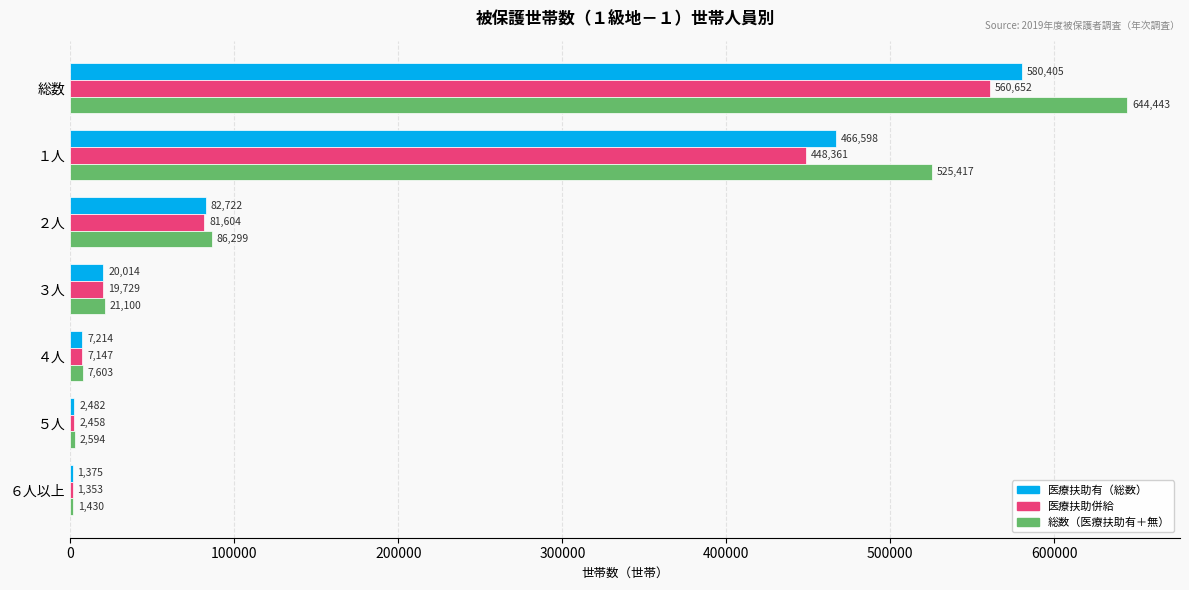

Which series changed the most between １人 and ６人以上?

総数（医療扶助有＋無）